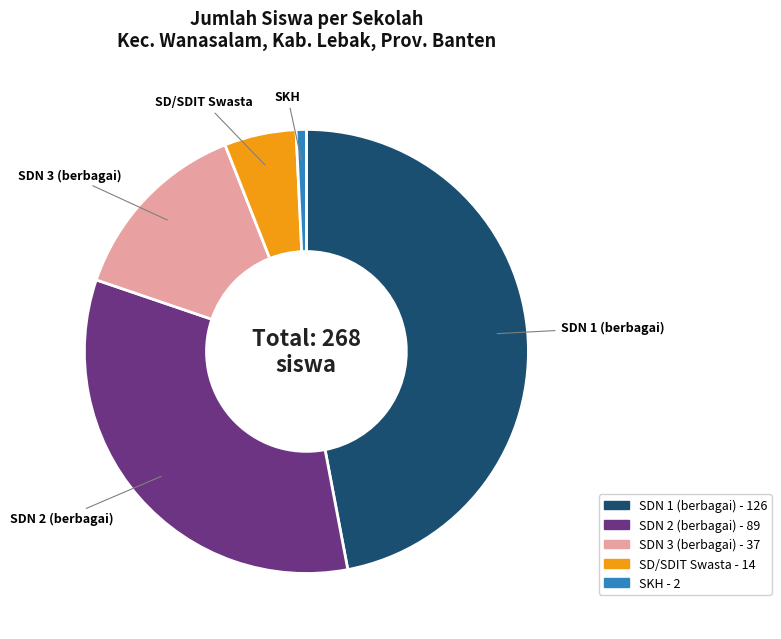

Is there a majority slice in this chart?

No